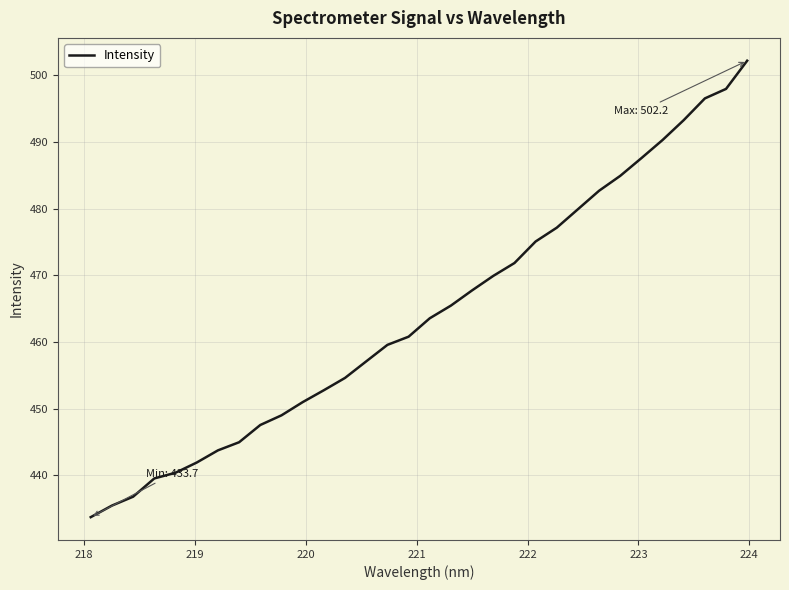

Reading right to left, transcribe all the data shown in this chart.

502.2	498.0	496.5	493.3	490.3	487.6	484.9	482.7	479.9	477.1	475.1	471.8	469.9	467.7	465.5	463.5	460.8	459.6	457.1	454.6	452.8	451.0	449.0	447.5	445.0	443.7	441.9	440.4	439.5	436.8	435.4	433.7